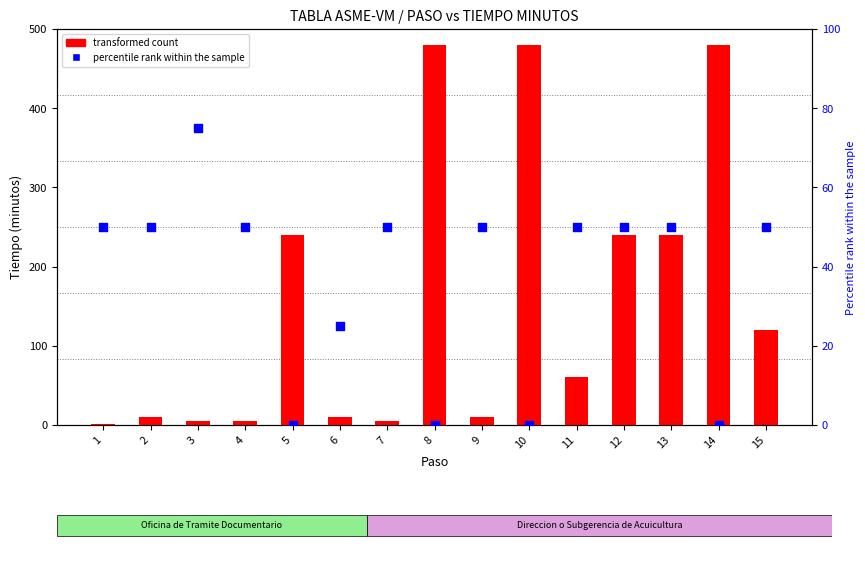

At how many categories does at least one series exceed 315?

3